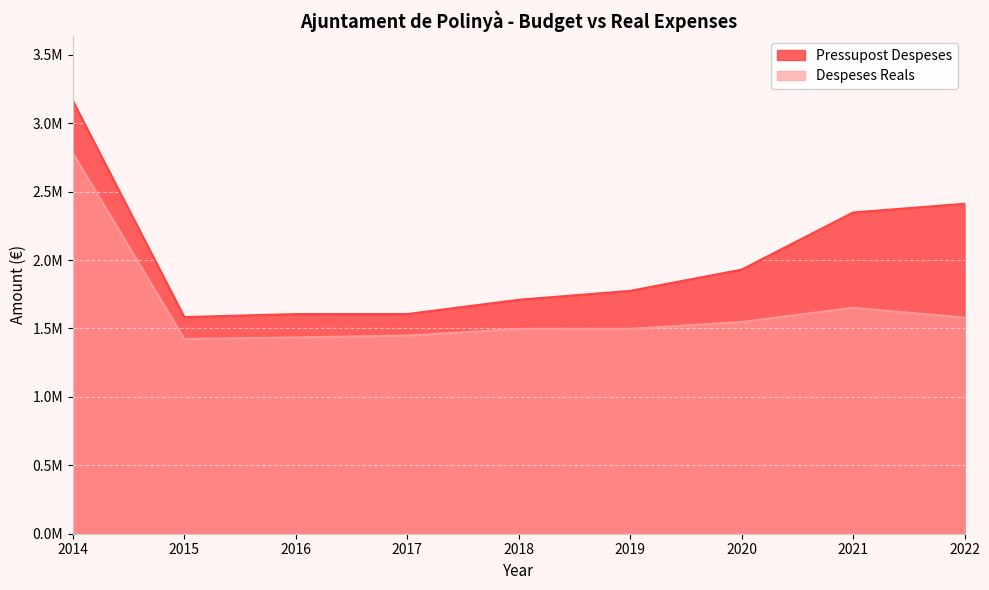

Rank the series by their average value, from highest to lowest.

Pressupost Despeses, Despeses Reals